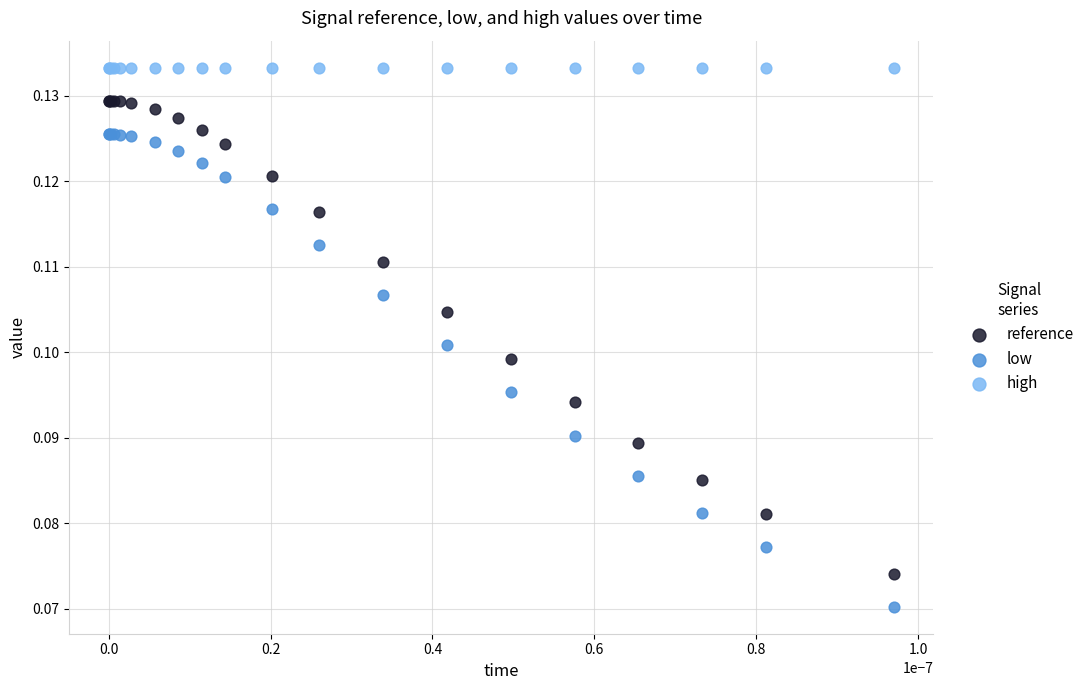

Which series contains the lowest Y value?

low